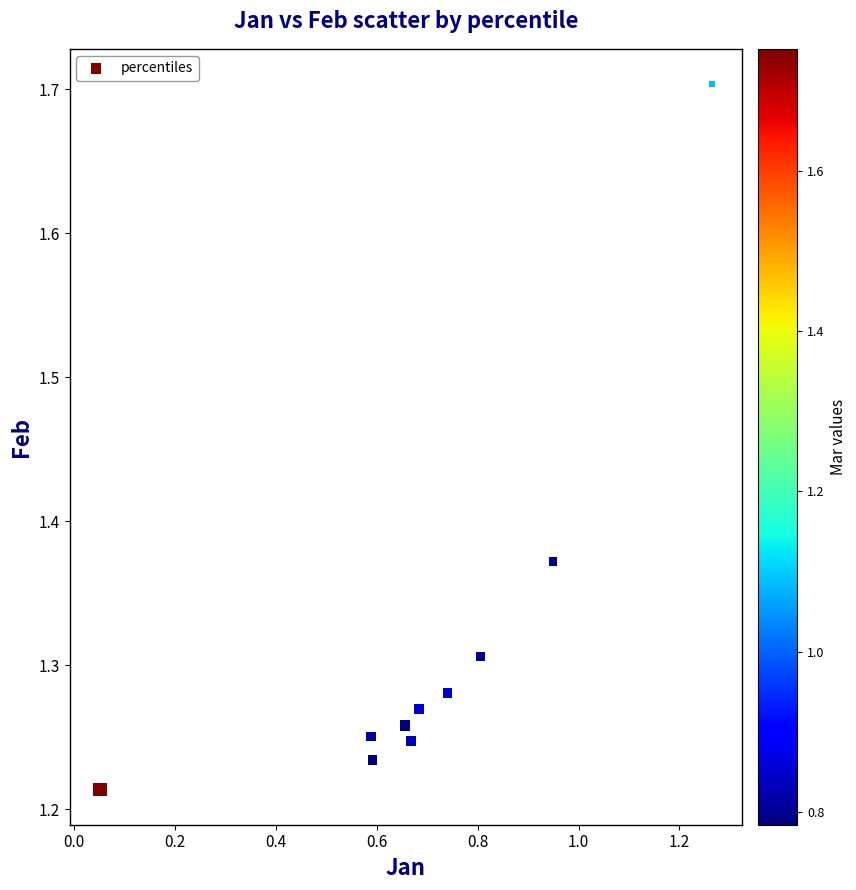

What is the average X value?

0.7